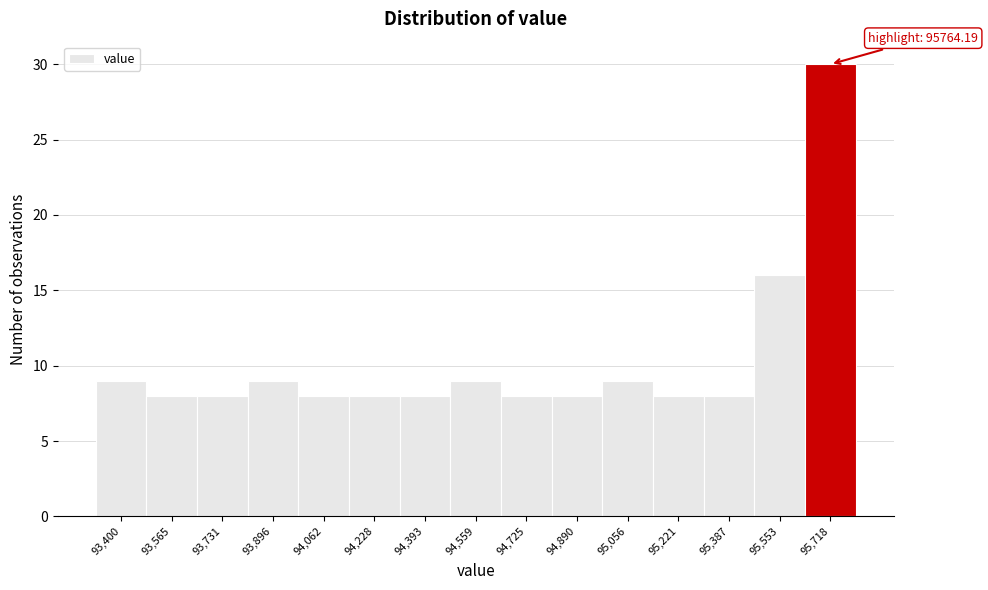

Reading left to right, list all the values displayed in this chart.

9	8	8	9	8	8	8	9	8	8	9	8	8	16	30